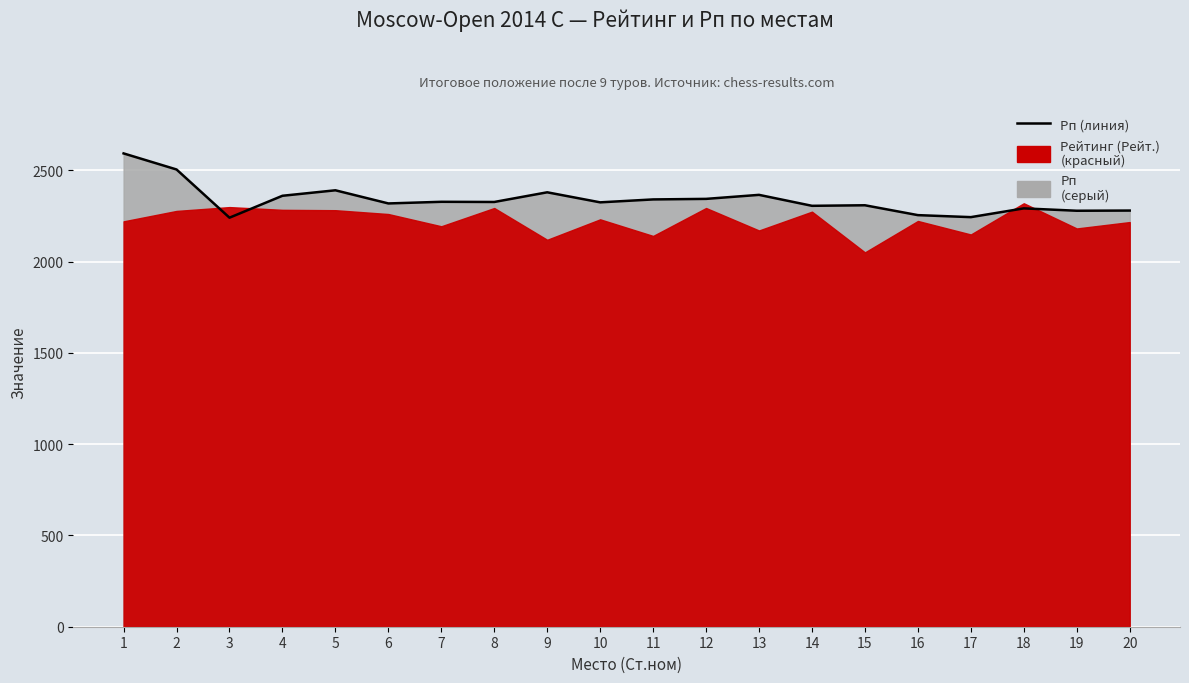

Where is the first local minimum?

3